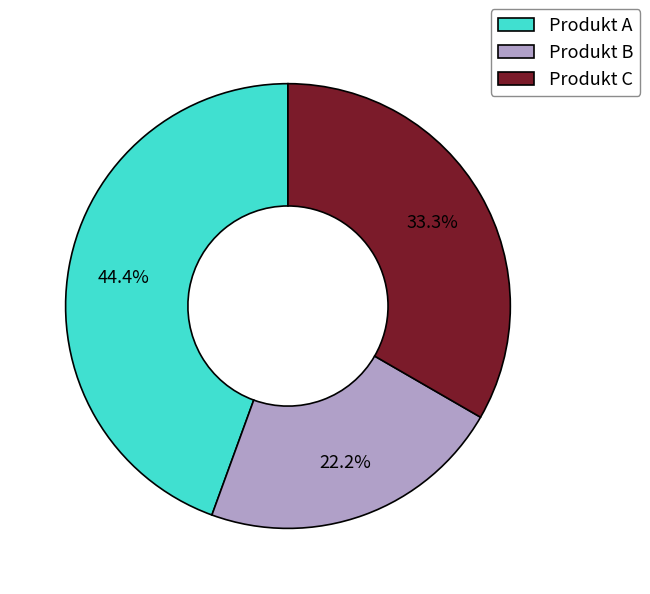

To the nearest percent, what is the average slice percentage?

33%